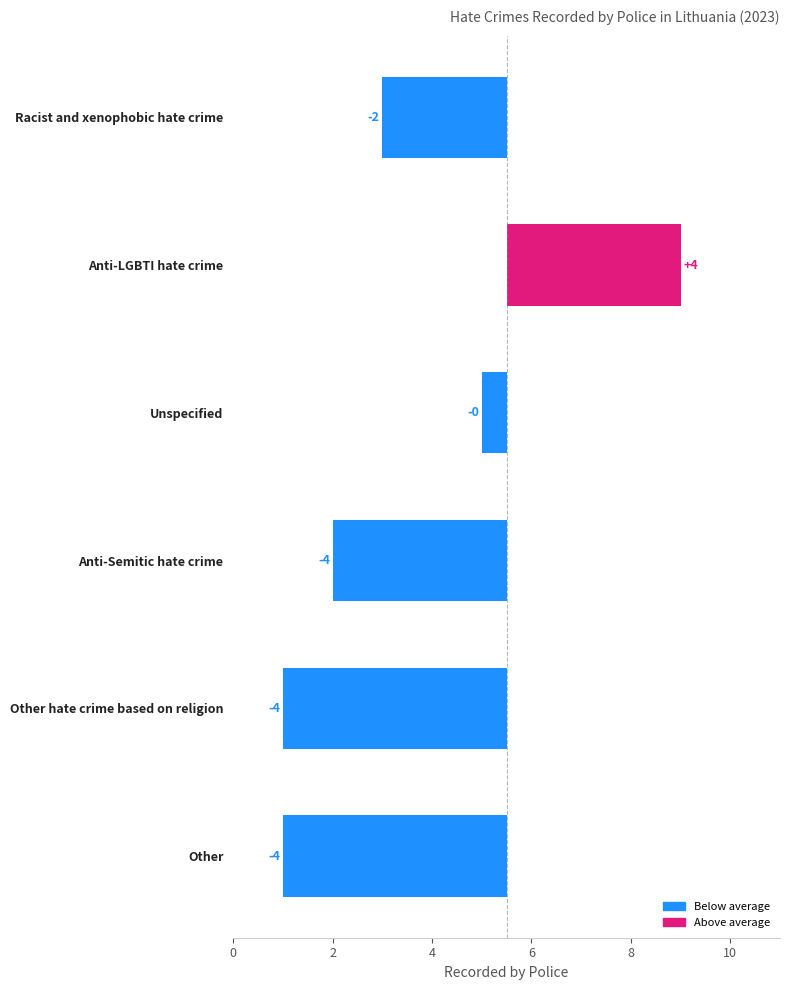

Between Unspecified and Other, which is larger?

Unspecified